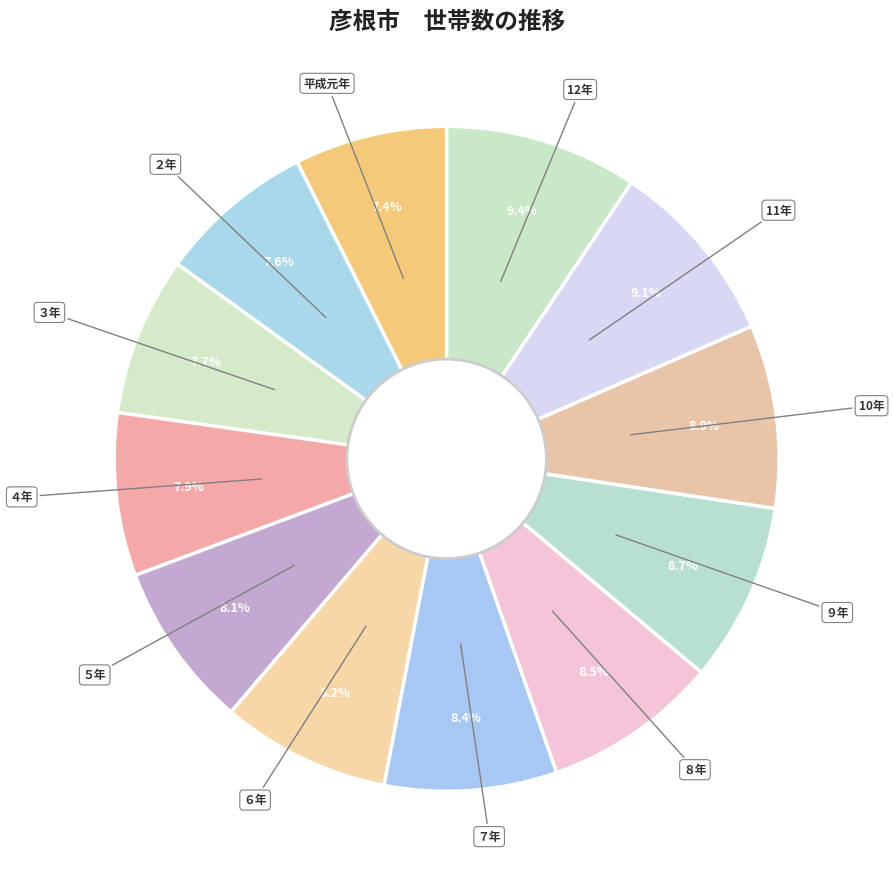

How many slices are in this pie chart?

12